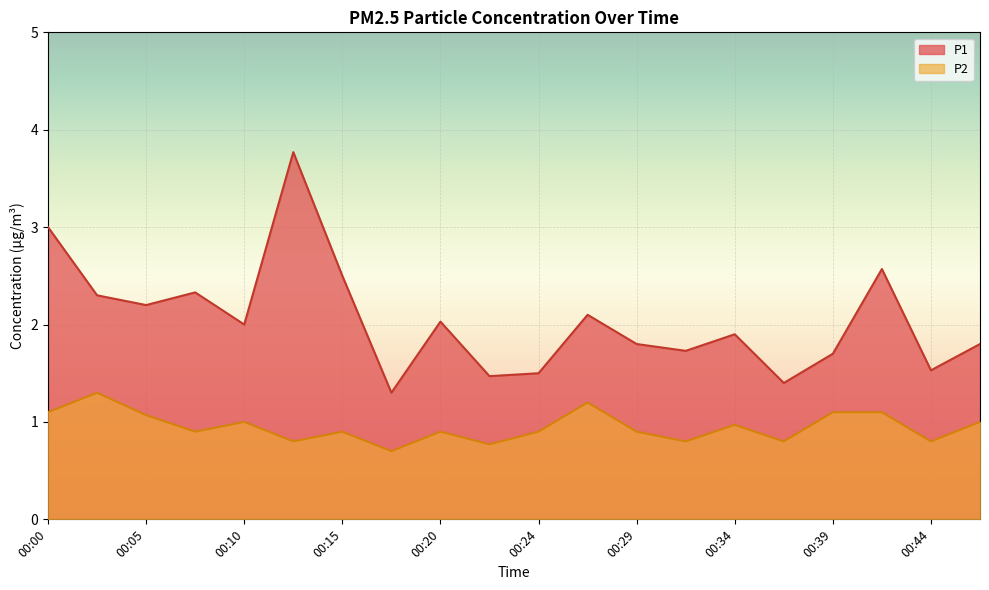

Rank the series by their average value, from highest to lowest.

P1, P2